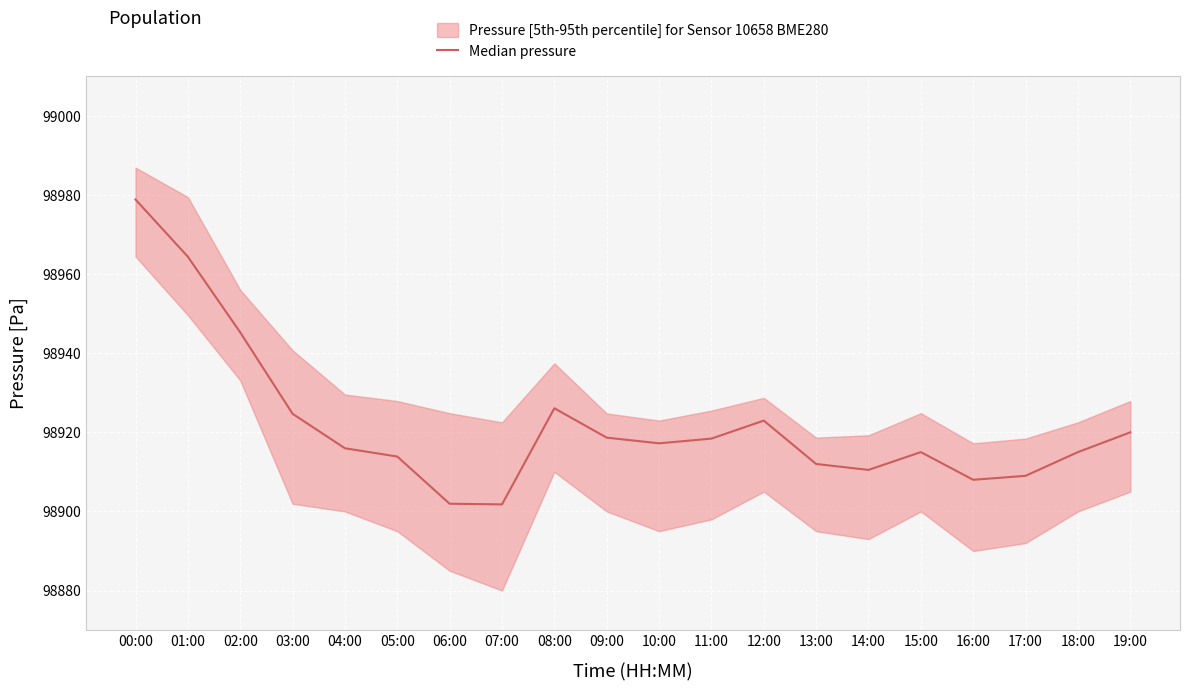

How many points are lower than both their immediate neighbors (excluding endpoints)?

4